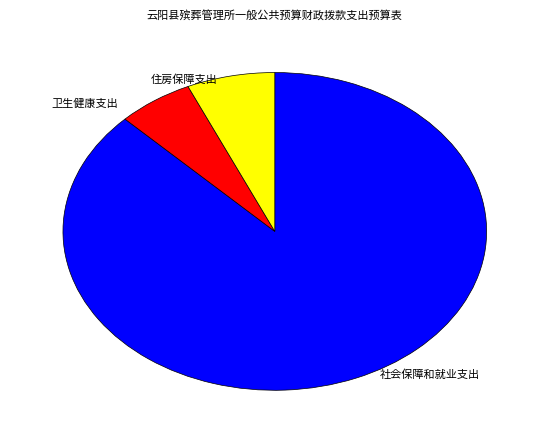

Do 卫生健康支出 and 社会保障和就业支出 together represent more than half of the pie?

Yes